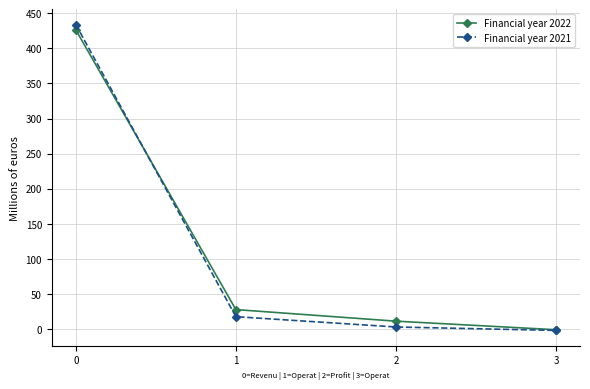

At which label does Financial year 2021 reach its minimum?

3